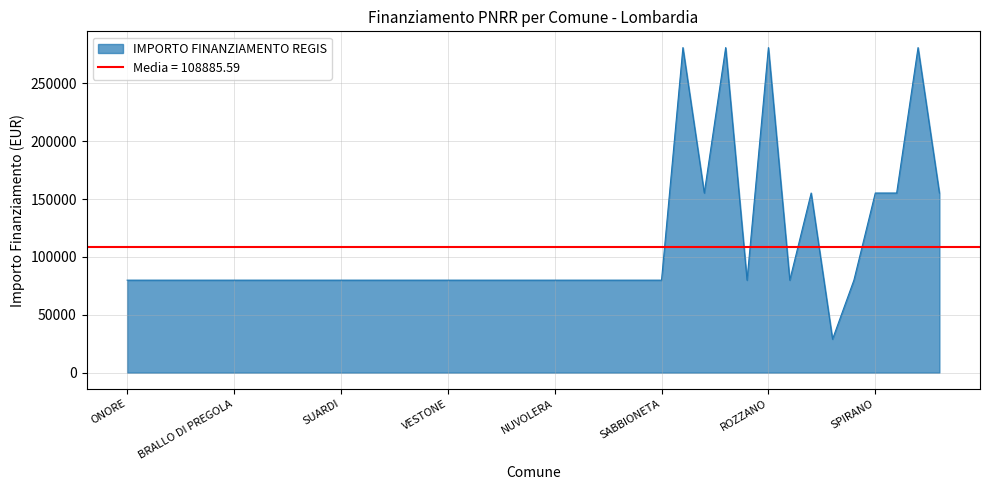

What value does the IMPORTO FINANZIAMENTO REGIS series have at SABBIONETA?

79922